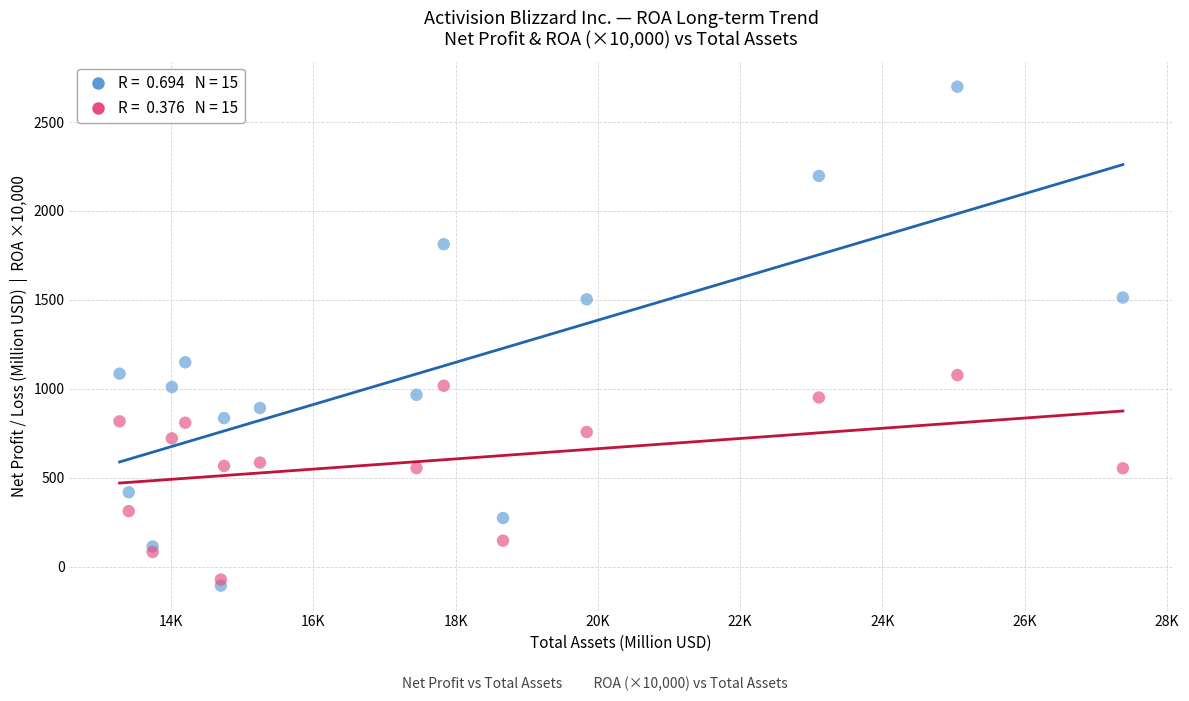

Across all data points, what is the range of Y values (max minus min)?

2806